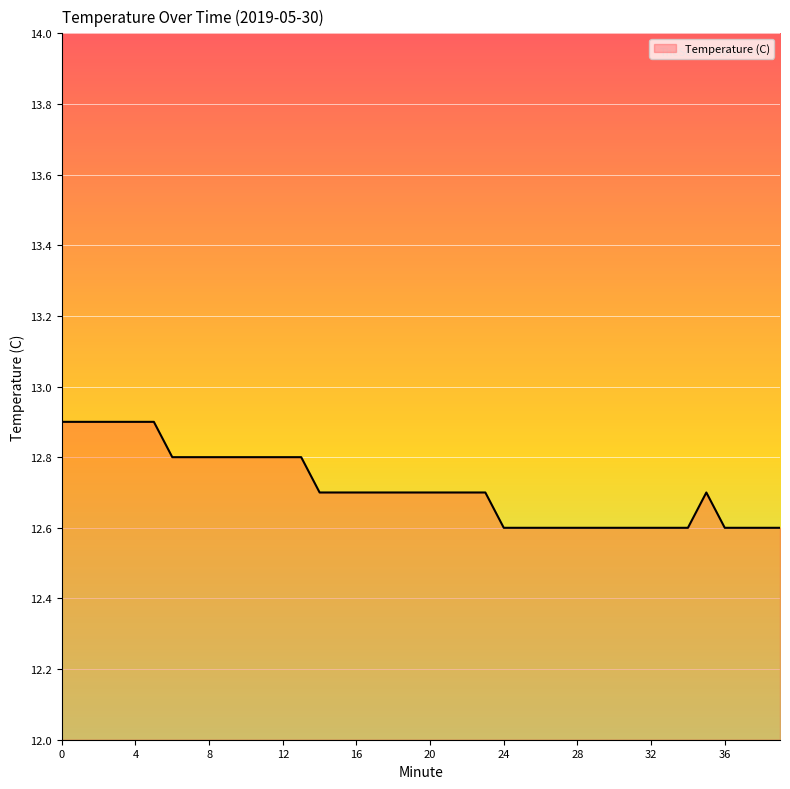

What is the smallest value displayed?

12.6